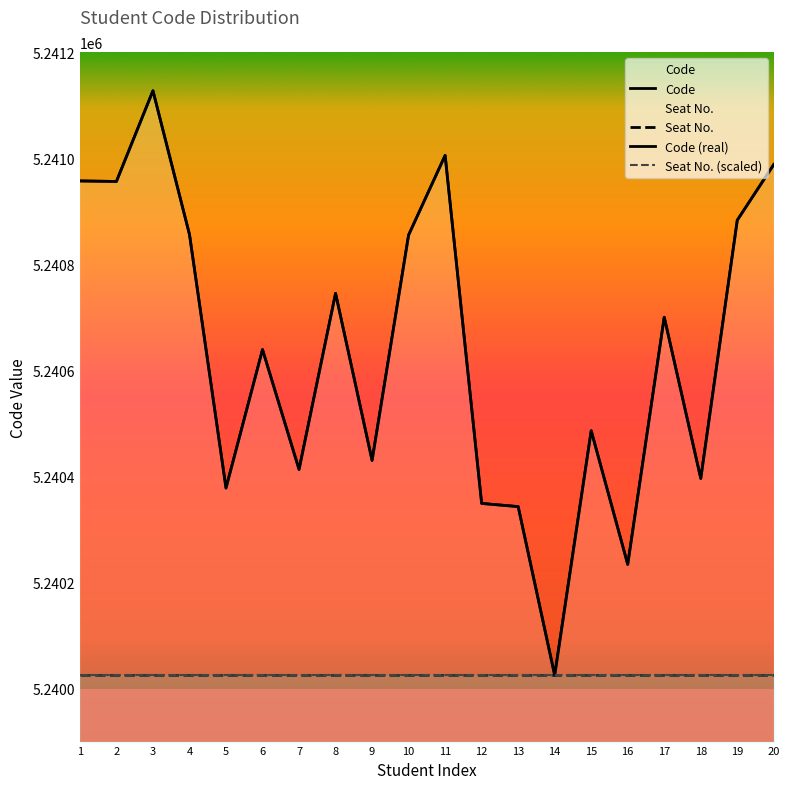

Where is Code (real) nearest to the value 5240576?

6